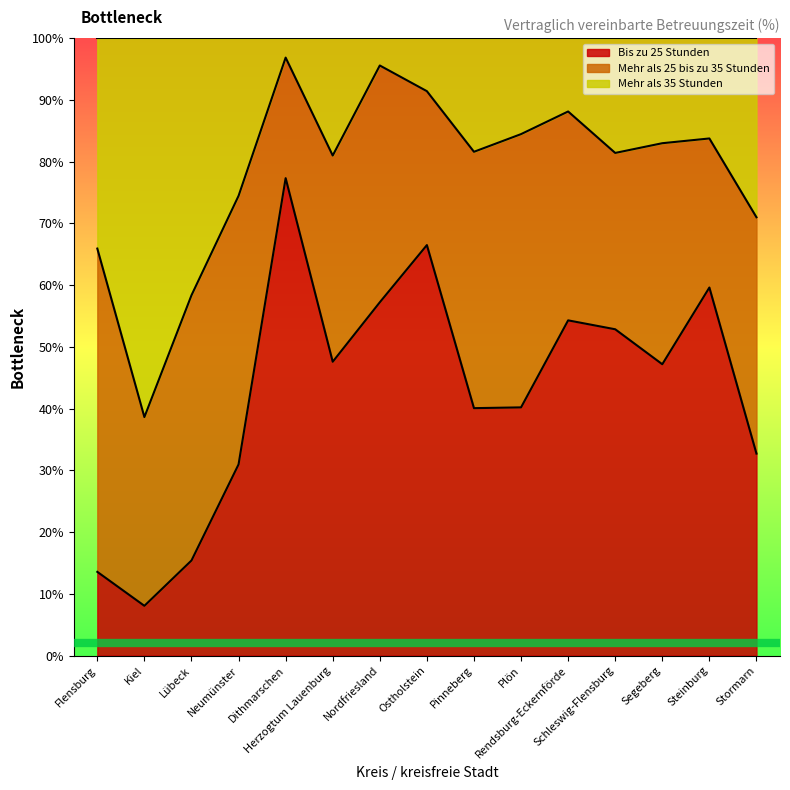

What are all the series names shown in the legend?

Bis zu 25 Stunden, Mehr als 25 bis zu 35 Stunden, Mehr als 35 Stunden